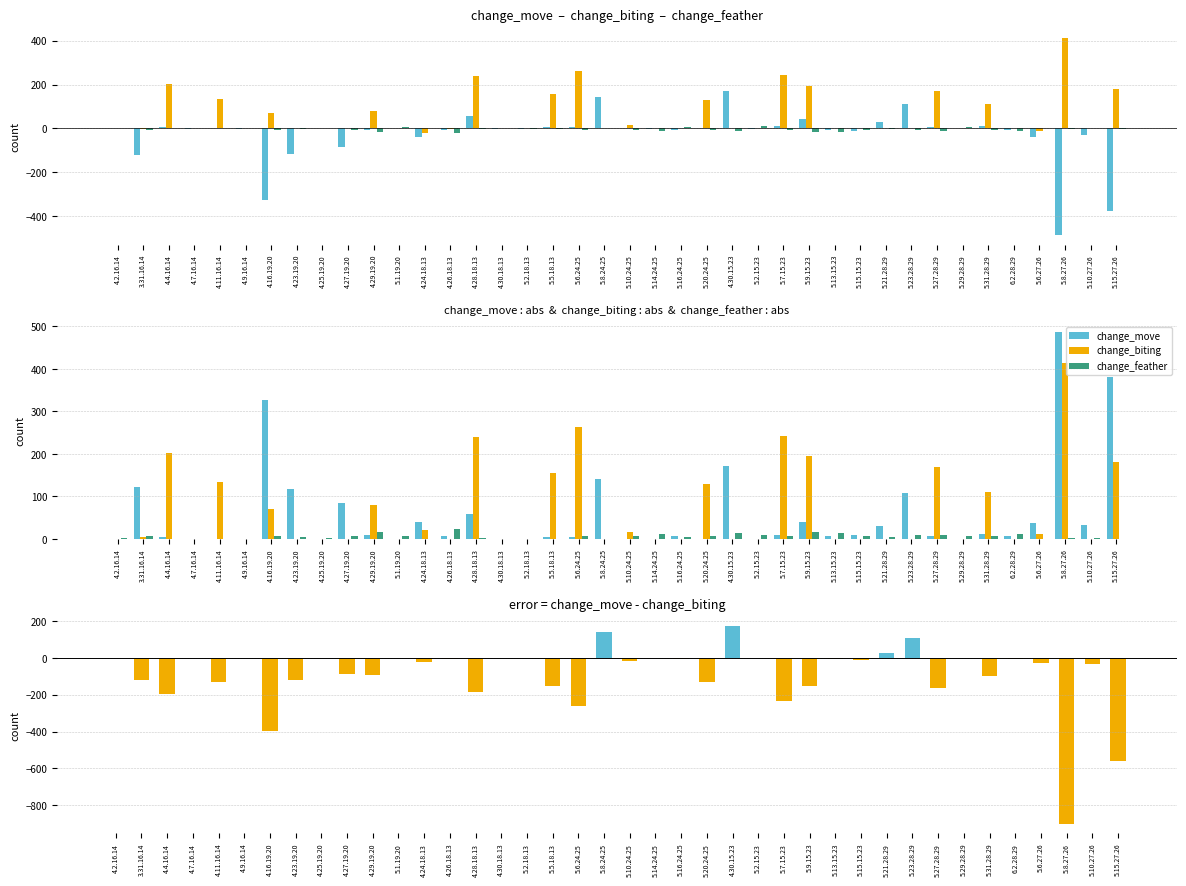

Where is change_move nearest to the value 243?

4.30.15.23